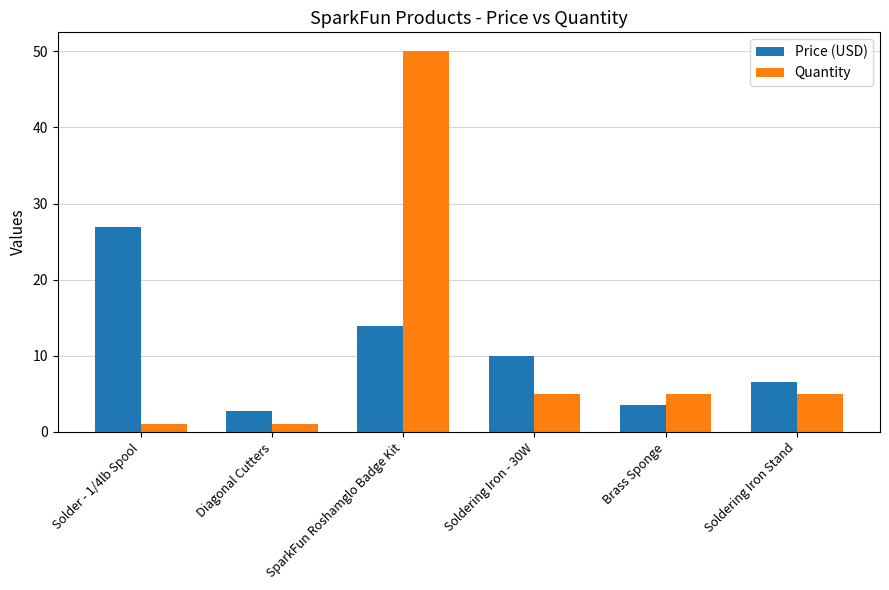

What is the difference between the highest and lowest values at Soldering Iron Stand?

1.5